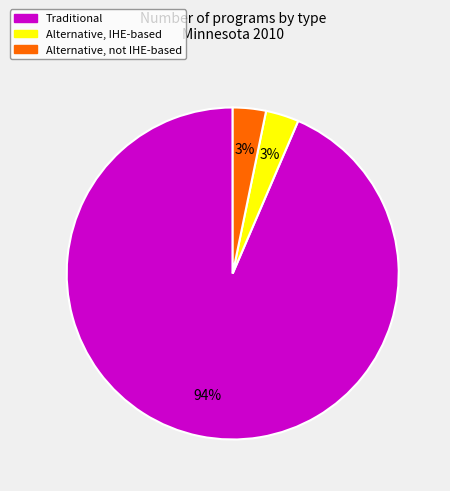

How many slices are in this pie chart?

3